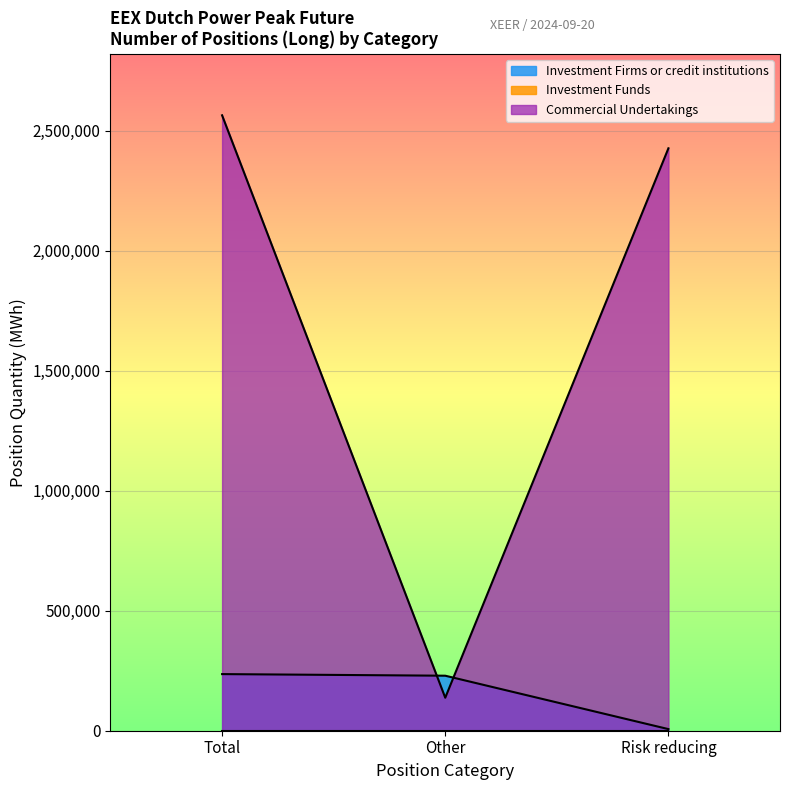

Is it true that Long (Other Financial) equals 0 at Total?

True